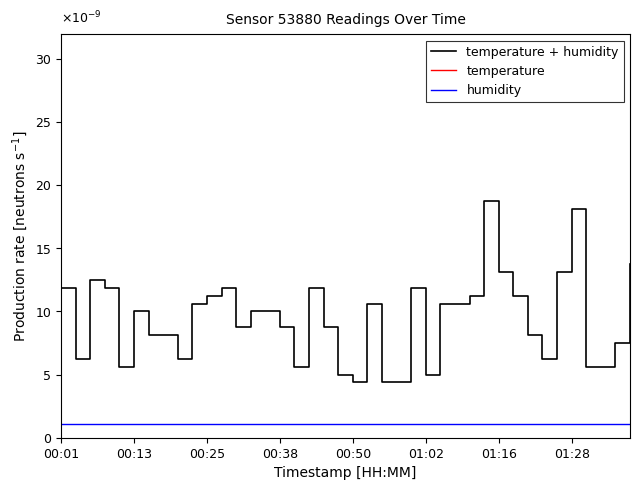

Between 00:25 and 26, which series saw the biggest shift?

temperature + humidity